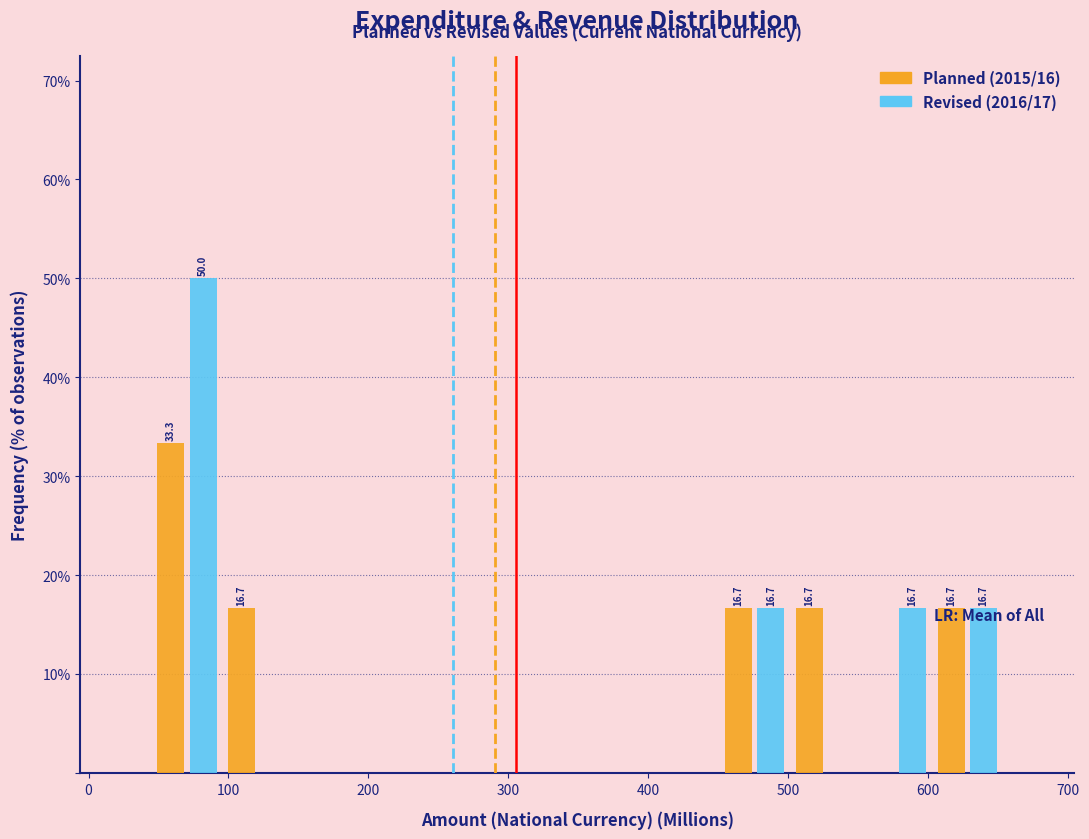

In the Revised (2016/17) series, which range on the x-axis has the tallest bar?

40 to 100